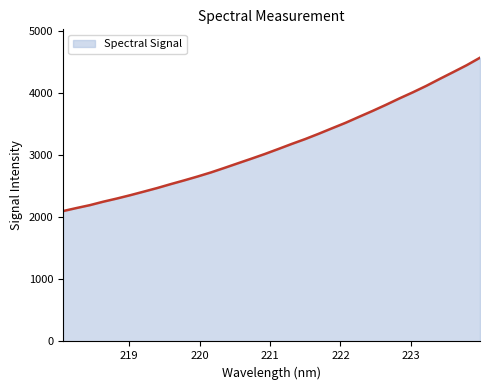

What is the greatest value displayed?

4565.9